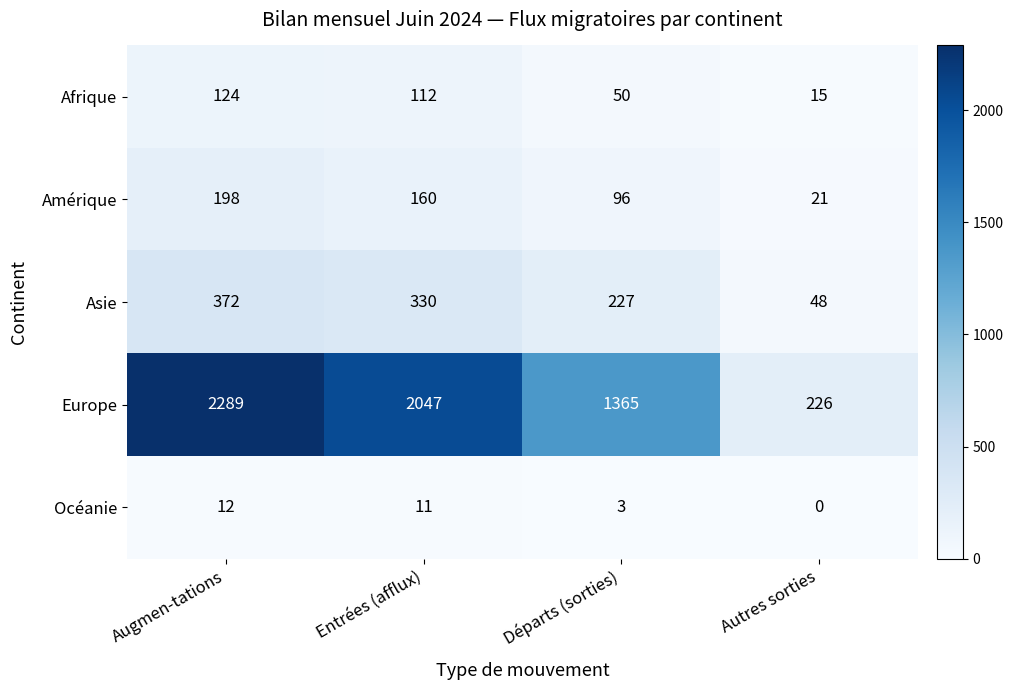

Reading left to right, transcribe all the data shown in this chart.

Afrique: 124	112	50	15
Amérique: 198	160	96	21
Asie: 372	330	227	48
Europe: 2289	2047	1365	226
Océanie: 12	11	3	0